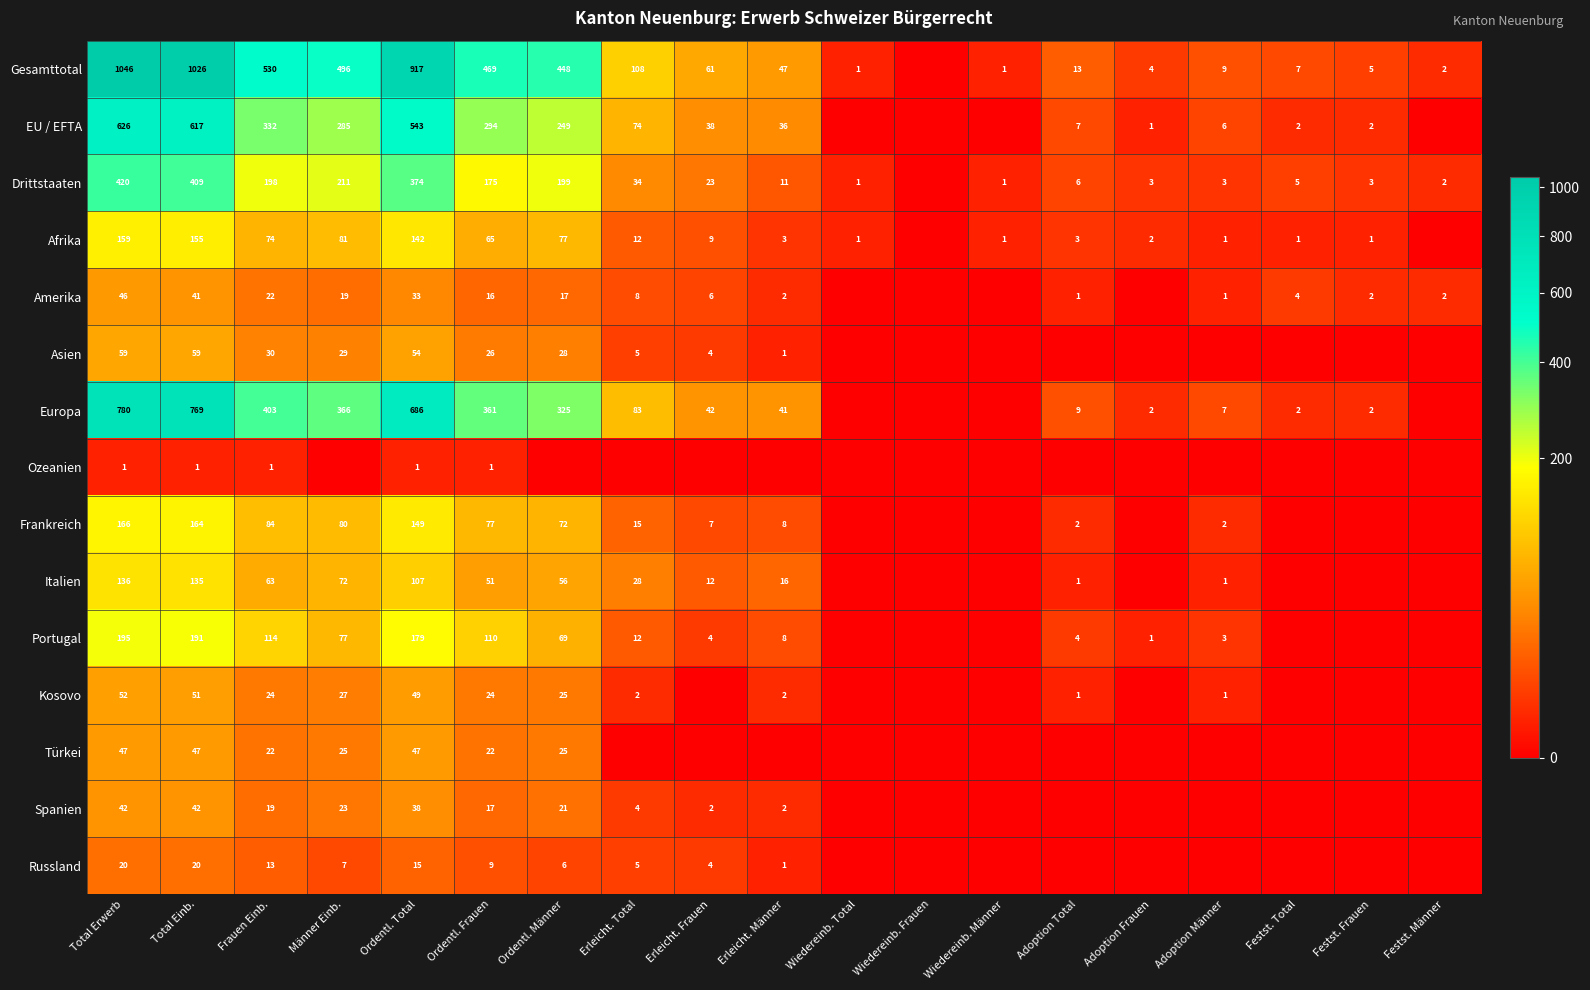

Rank the series at Ordentl. Frauen from highest to lowest value.

Gesamttotal, Europa, EU / EFTA, Drittstaaten, Portugal, Frankreich, Afrika, Italien, Asien, Kosovo, Türkei, Spanien, Amerika, Russland, Ozeanien